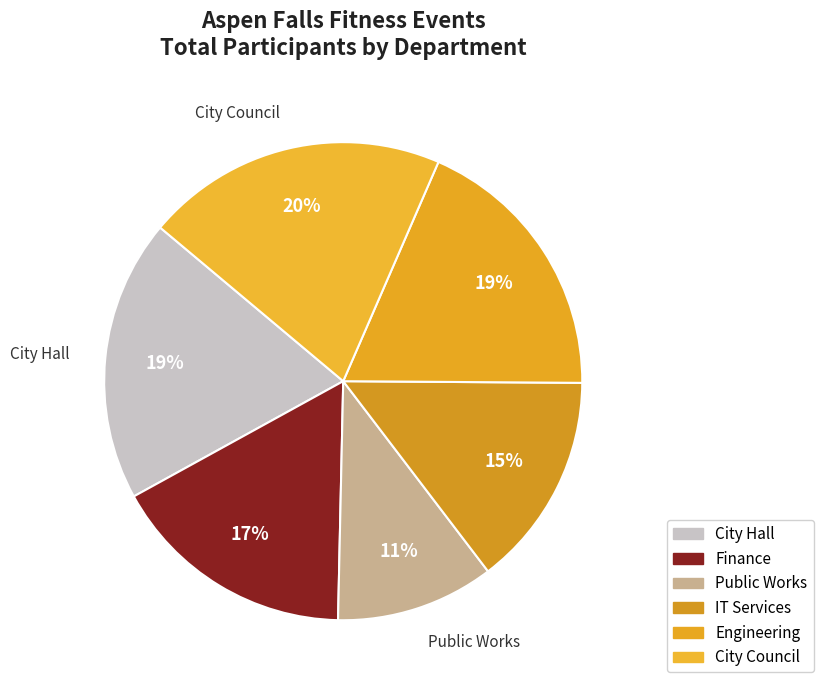

Combined, what portion of the pie is IT Services and Engineering?

33.1%